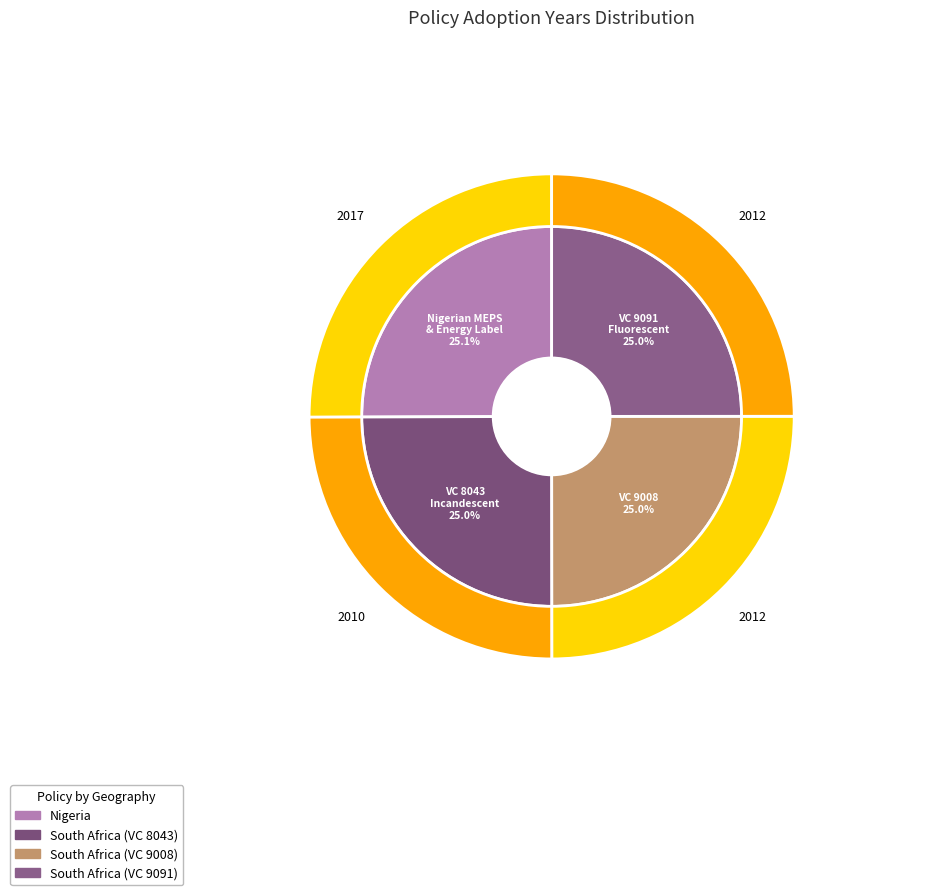

How many slices are in this pie chart?

4